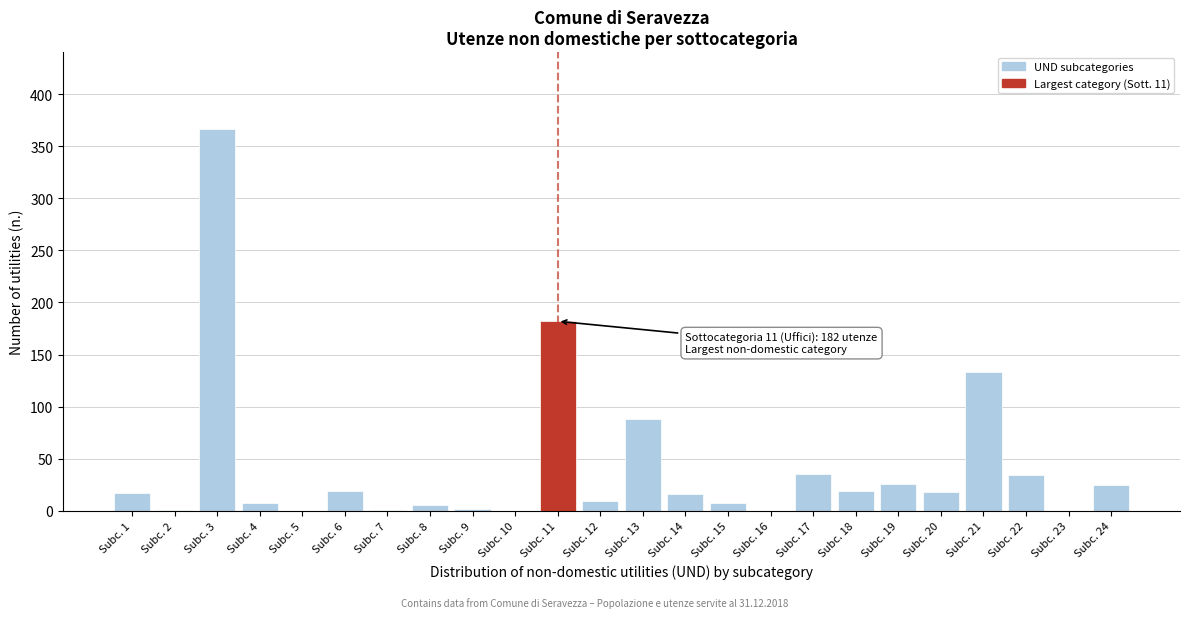

What is the sum of all values?

1012